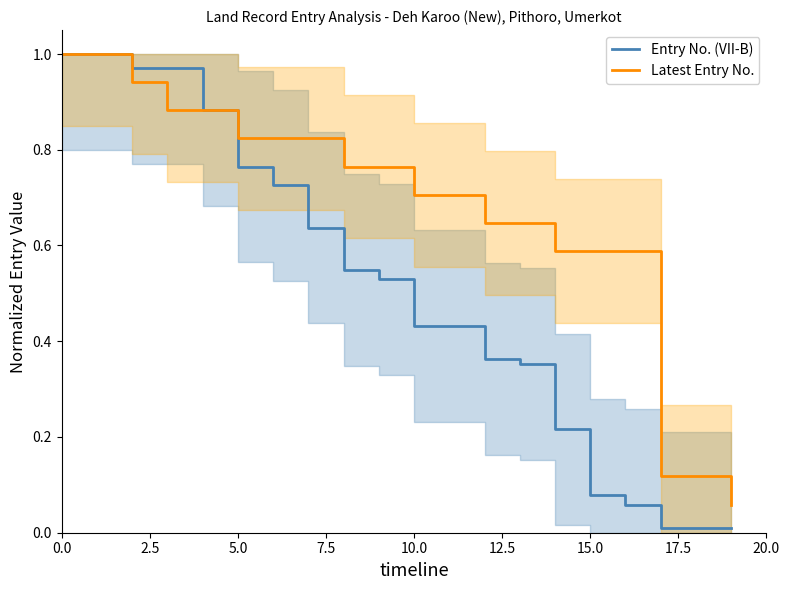

Which series has the largest total across all categories?

Latest Entry No.